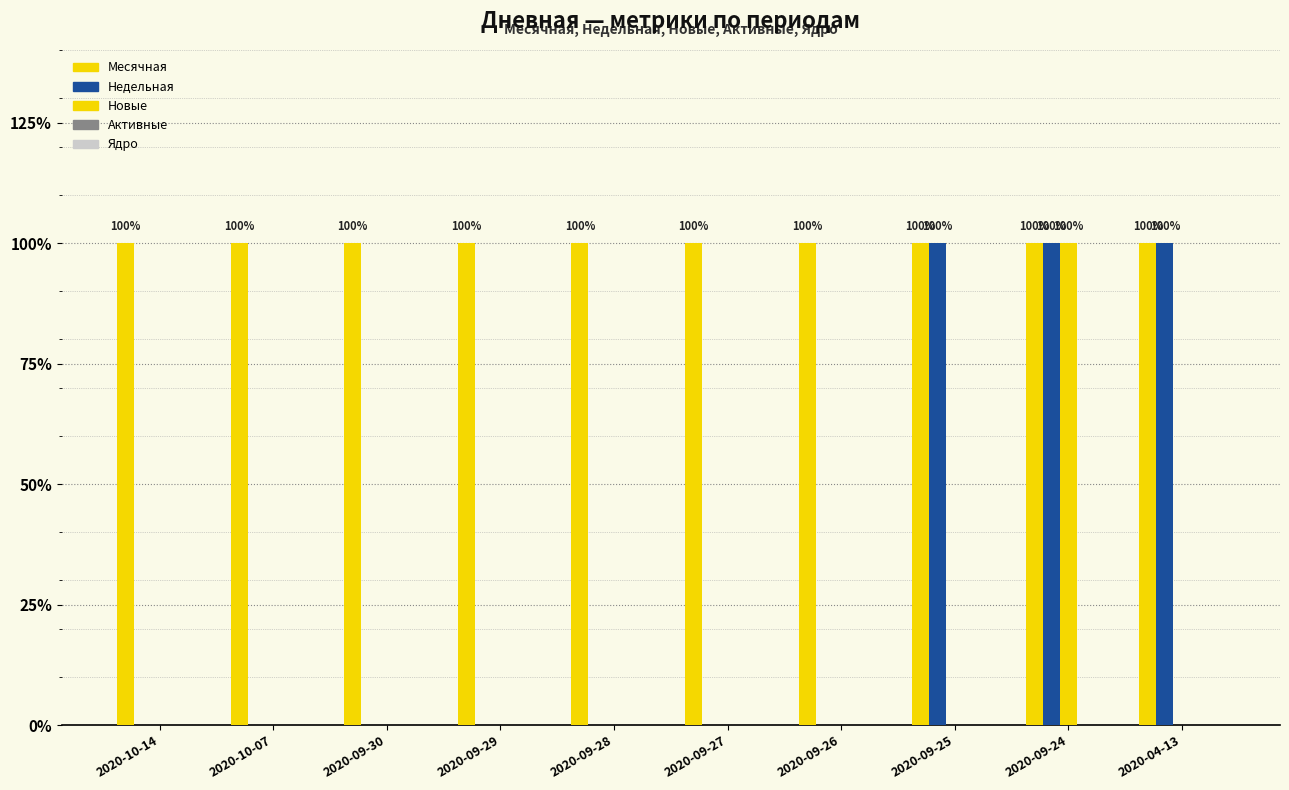

Which series has the widest spread of values?

Недельная